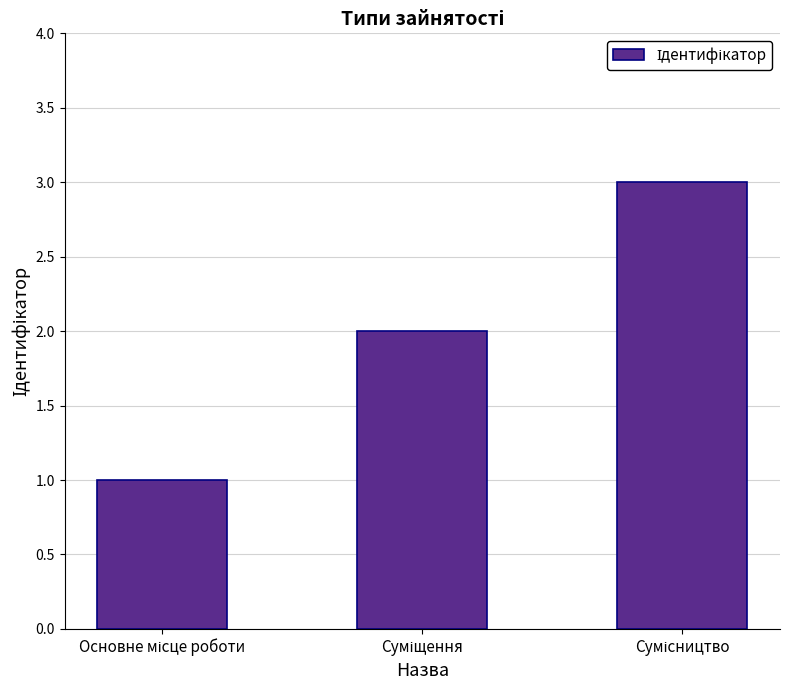

What is the maximum value shown in the chart?

3